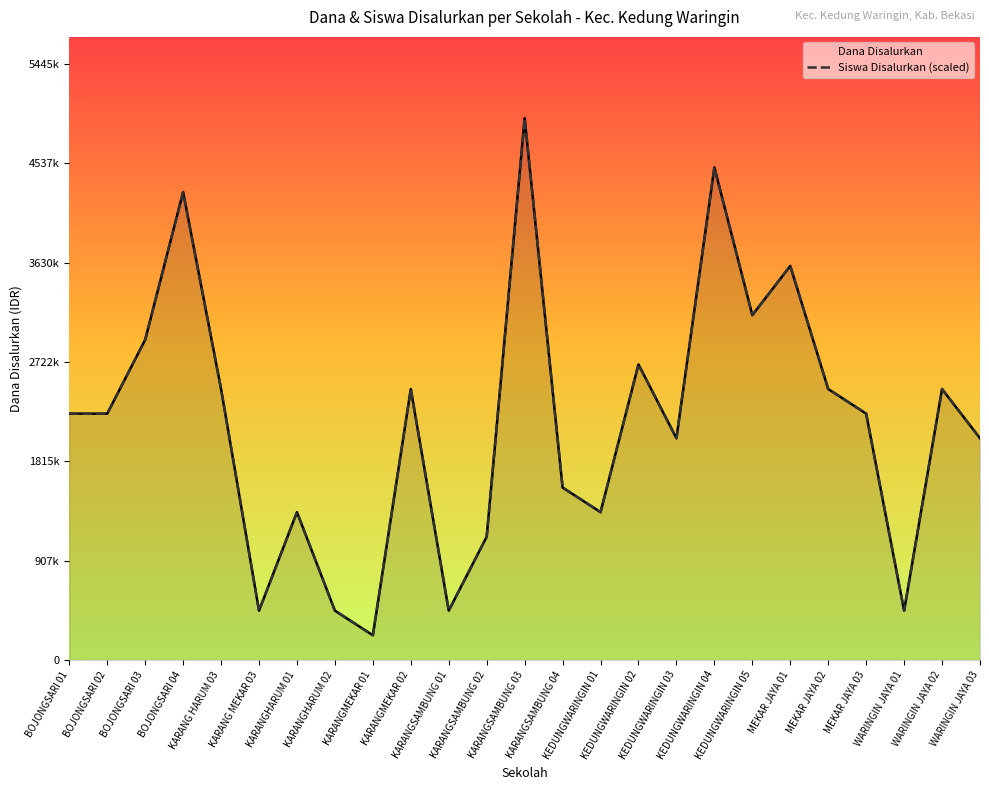

At which label does Siswa Disalurkan (scaled) reach its minimum?

KARANGMEKAR 01